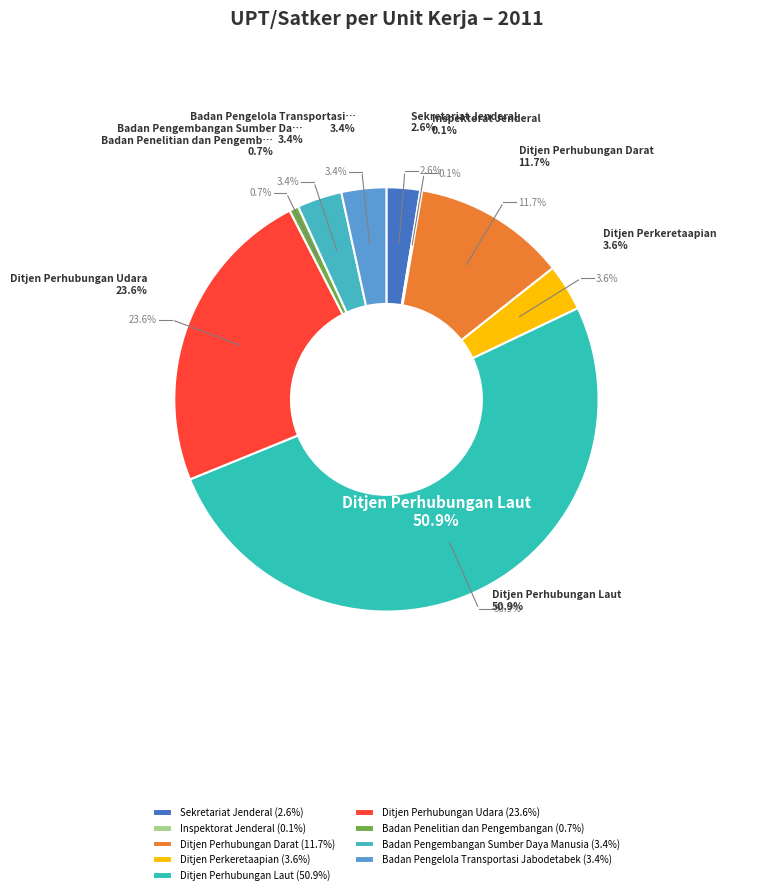

What percentage is the Ditjen Perkeretaapian slice, to the nearest percent?

4%